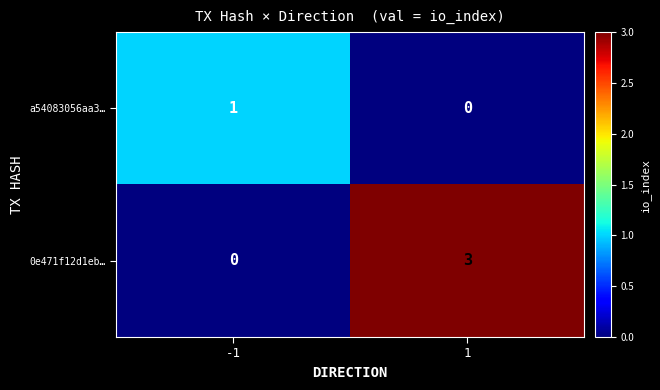

How many values in 0e471f12d1eb… are above zero?

1